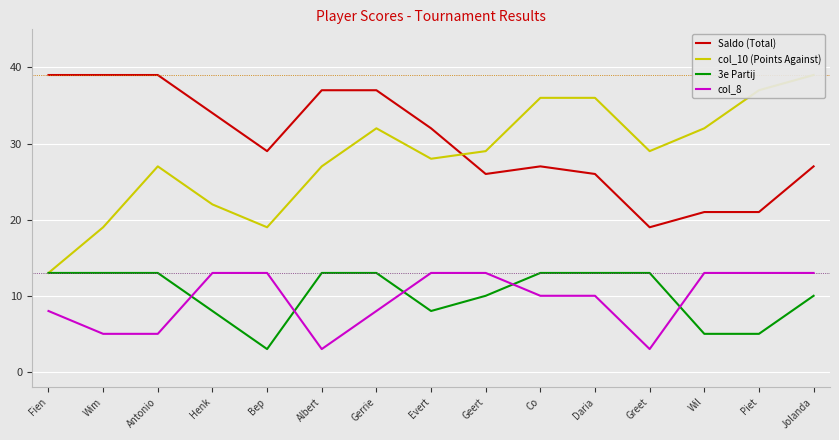

Count the number of data series in this chart.

4